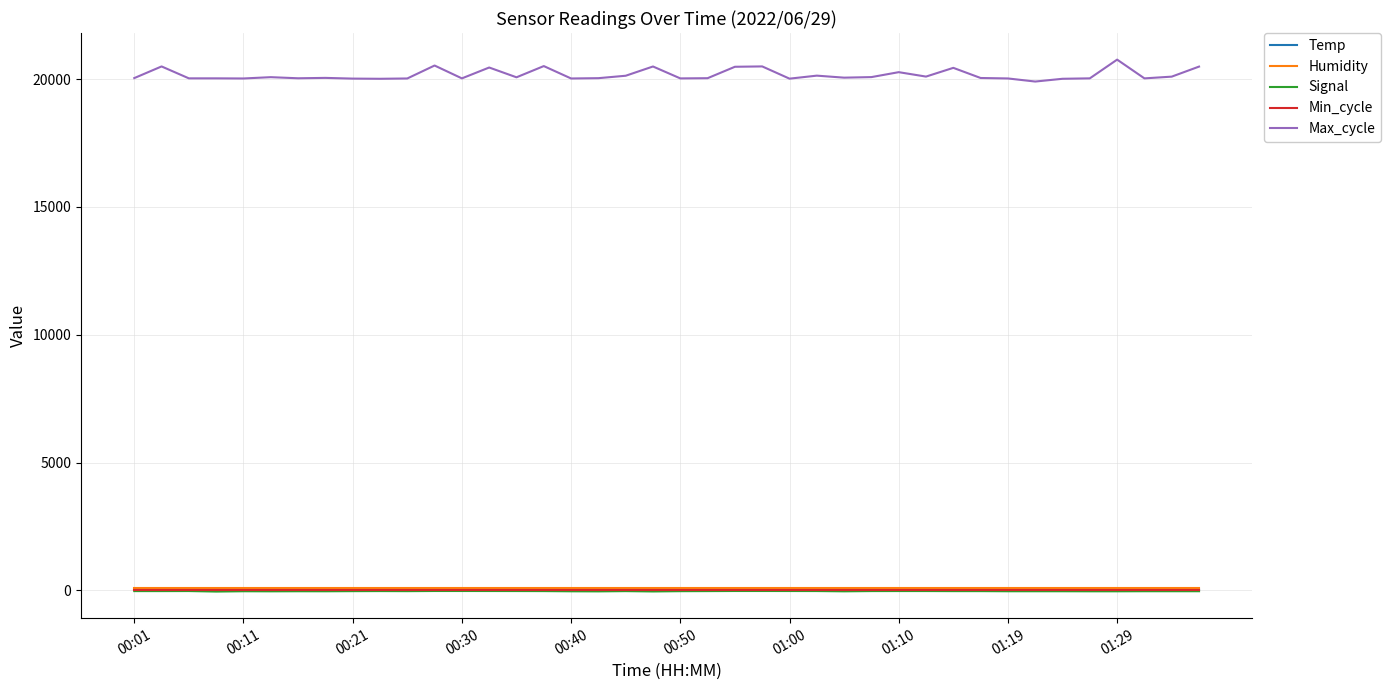

True or false: Signal and Max_cycle cross at least once.

False